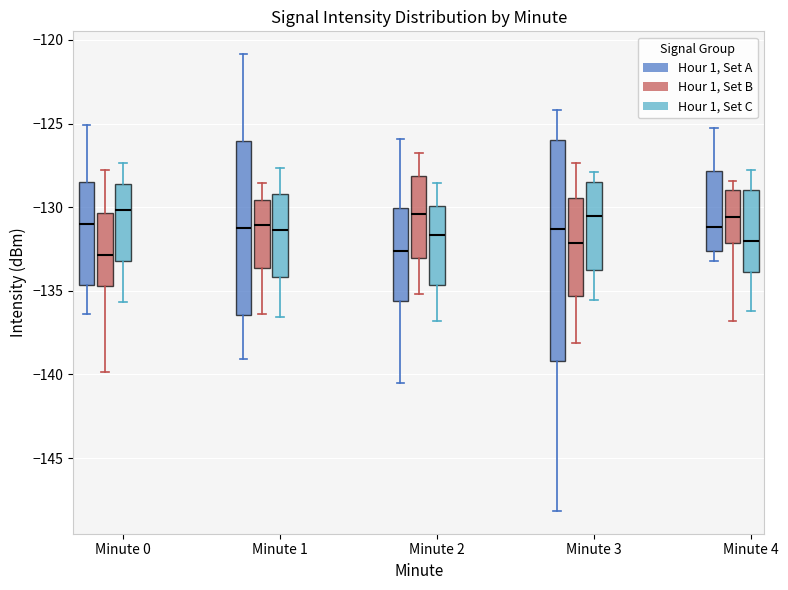

Reading left to right, transcribe this box plot: for each box, give where its median line is, the range the box spans, and where its two whiskers end, as read against the y-axis. The values are not printed on the chart, so give them approximately, as read against the axis.

Minute 0 (Hour 1, Set A): median -131.0, box -134.5 to -128.5, whiskers -136.5 to -125.0
Minute 0 (Hour 1, Set B): median -133.0, box -134.5 to -130.5, whiskers -140.0 to -128.0
Minute 0 (Hour 1, Set C): median -130.0, box -133.0 to -128.5, whiskers -135.5 to -127.5
Minute 1 (Hour 1, Set A): median -131.0, box -136.5 to -126.0, whiskers -139.0 to -121.0
Minute 1 (Hour 1, Set B): median -131.0, box -133.5 to -129.5, whiskers -136.5 to -128.5
Minute 1 (Hour 1, Set C): median -131.5, box -134.0 to -129.0, whiskers -136.5 to -127.5
Minute 2 (Hour 1, Set A): median -132.5, box -135.5 to -130.0, whiskers -140.5 to -126.0
Minute 2 (Hour 1, Set B): median -130.5, box -133.0 to -128.0, whiskers -135.0 to -127.0
Minute 2 (Hour 1, Set C): median -131.5, box -134.5 to -130.0, whiskers -137.0 to -128.5
Minute 3 (Hour 1, Set A): median -131.5, box -139.0 to -126.0, whiskers -148.0 to -124.0
Minute 3 (Hour 1, Set B): median -132.0, box -135.5 to -129.5, whiskers -138.0 to -127.5
Minute 3 (Hour 1, Set C): median -130.5, box -134.0 to -128.5, whiskers -135.5 to -128.0
Minute 4 (Hour 1, Set A): median -131.0, box -132.5 to -128.0, whiskers -133.0 to -125.5
Minute 4 (Hour 1, Set B): median -130.5, box -132.0 to -129.0, whiskers -137.0 to -128.5
Minute 4 (Hour 1, Set C): median -132.0, box -134.0 to -129.0, whiskers -136.0 to -128.0